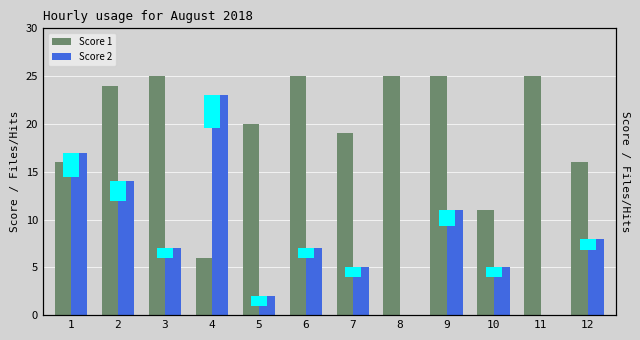

Rank the series at 9 from lowest to highest value.

Score 2, Score 1